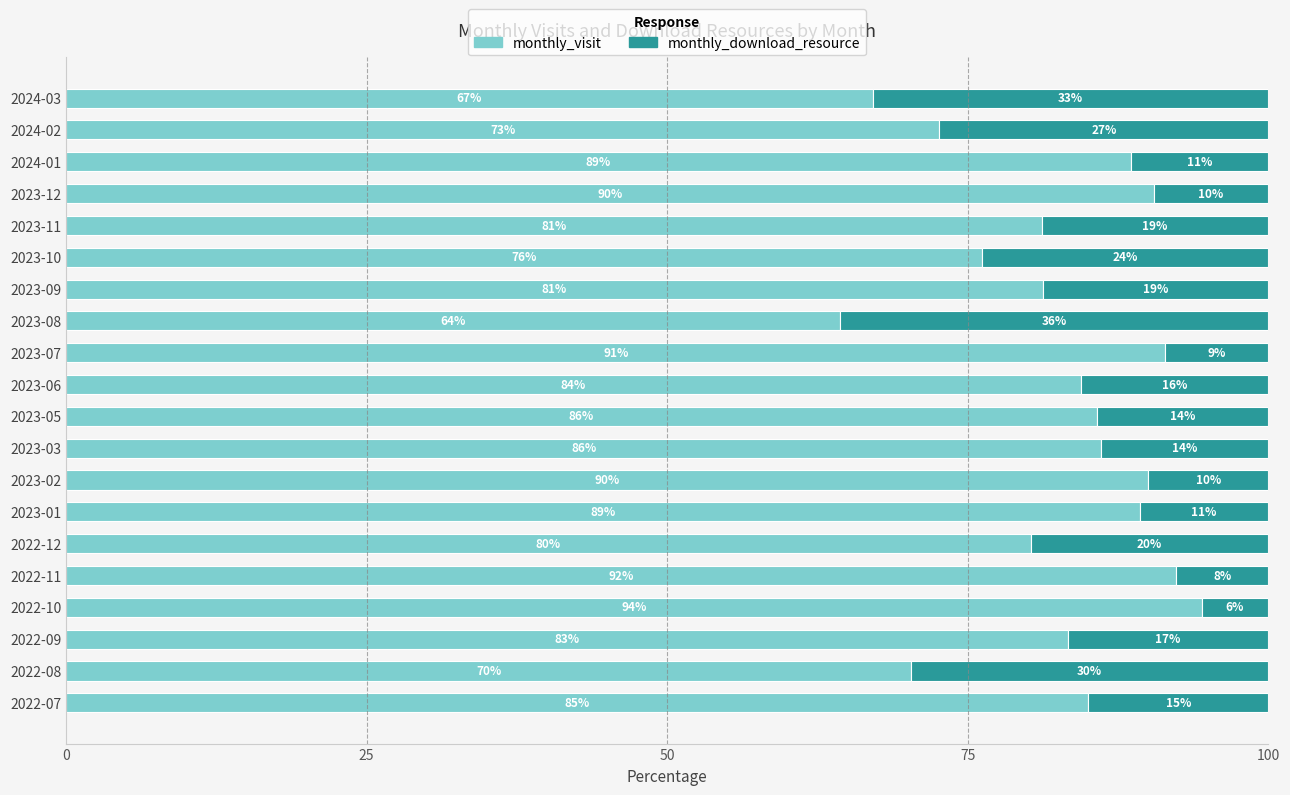

True or false: monthly_visit has a value of 17.4 at 2023-11.

False